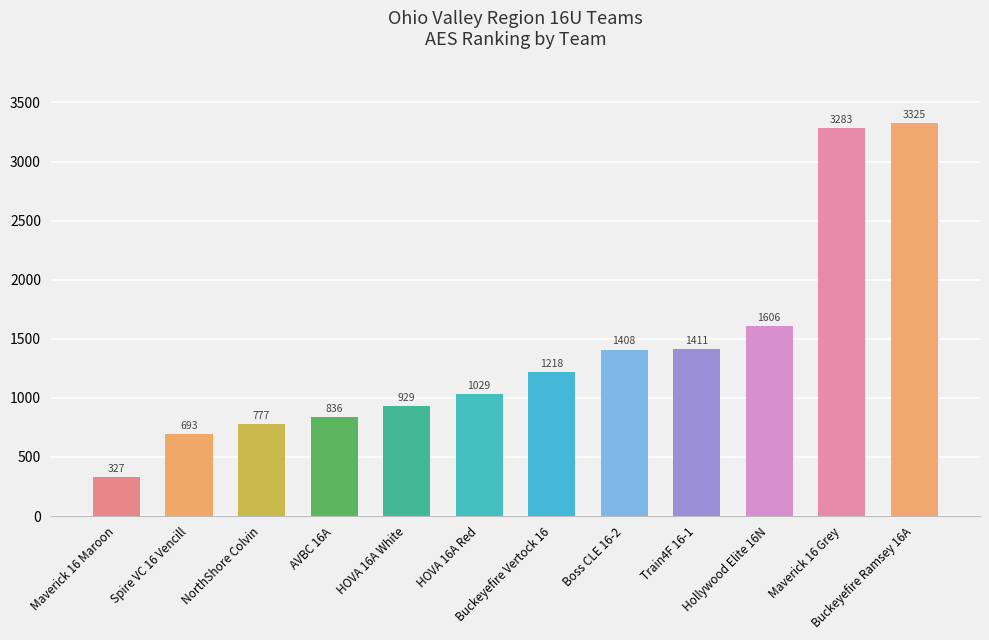

How many data points are less than 1218?

6